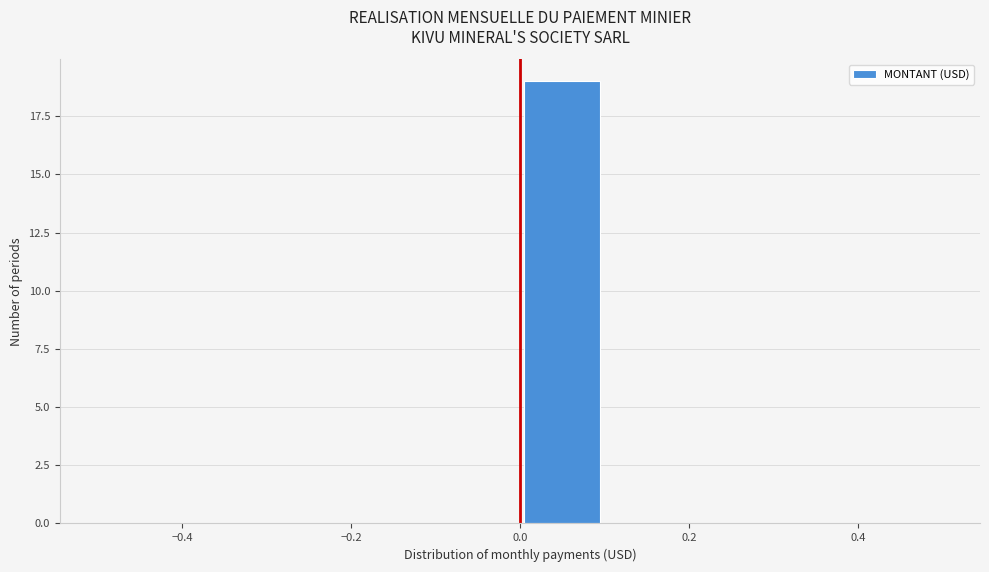

Over which range of the x-axis is the bar tallest?

0.0 to 0.1